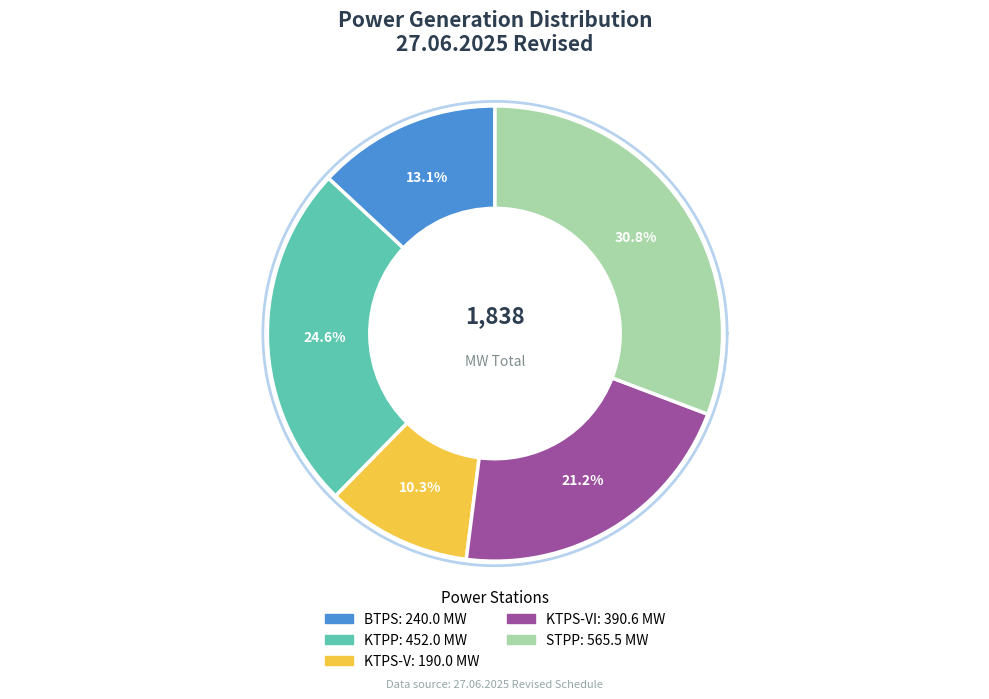

Do RTS-B and BTPS together represent more than half of the pie?

No